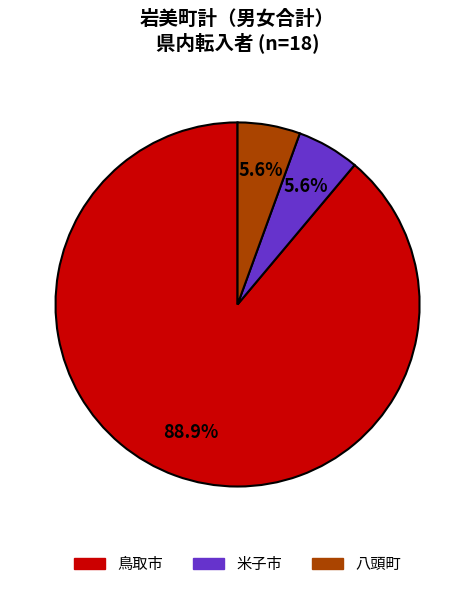

How many slices are in this pie chart?

3